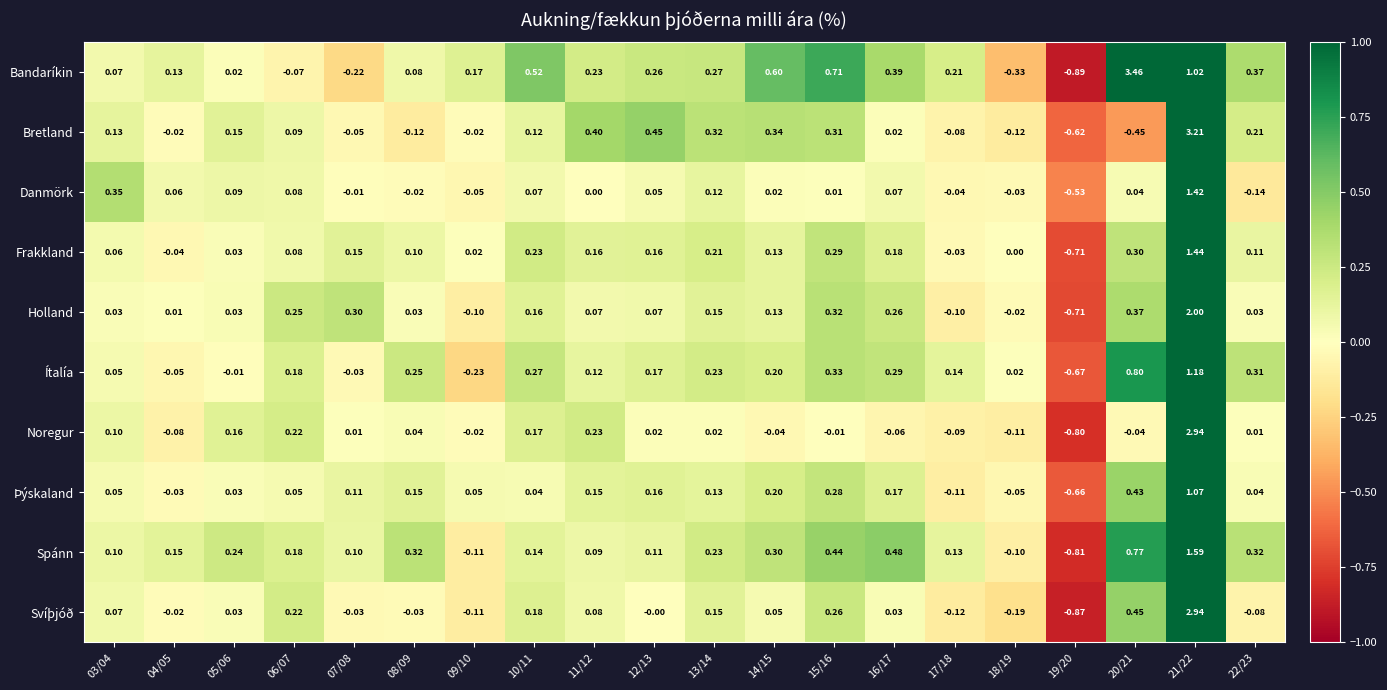

Is the value of Danmörk at 22/23 greater than the value of Holland at 16/17?

No